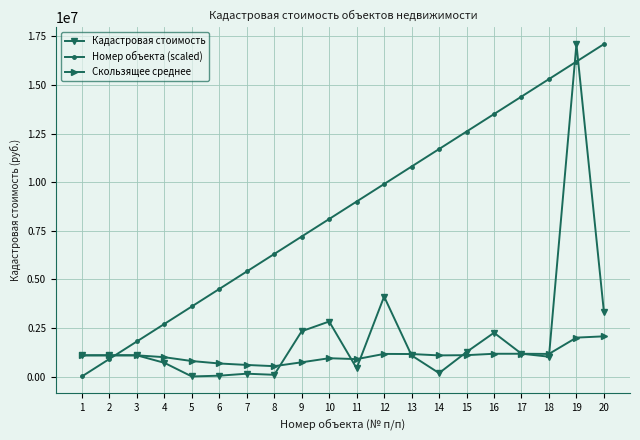

The Скользящее среднее series shows 486447.1 at 16. True or false?

False